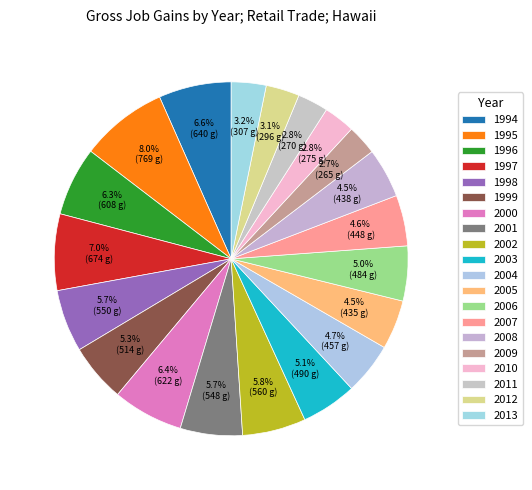

To the nearest percent, what is the difference between the largest and smallest slice percentages?

5%